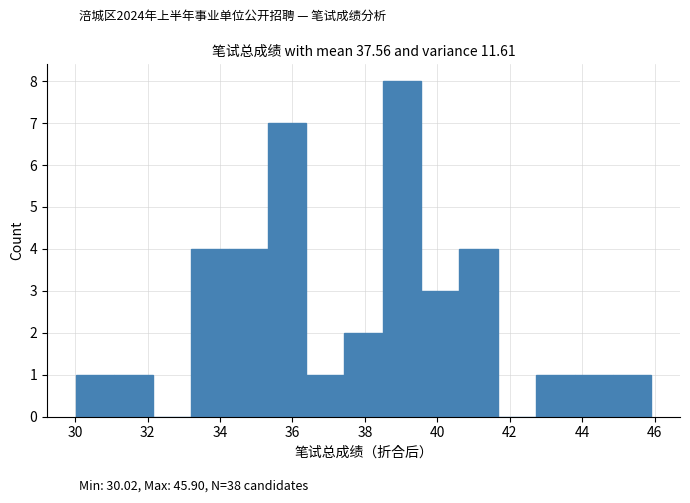

Over which range of the x-axis is the bar tallest?

38.4 to 39.6